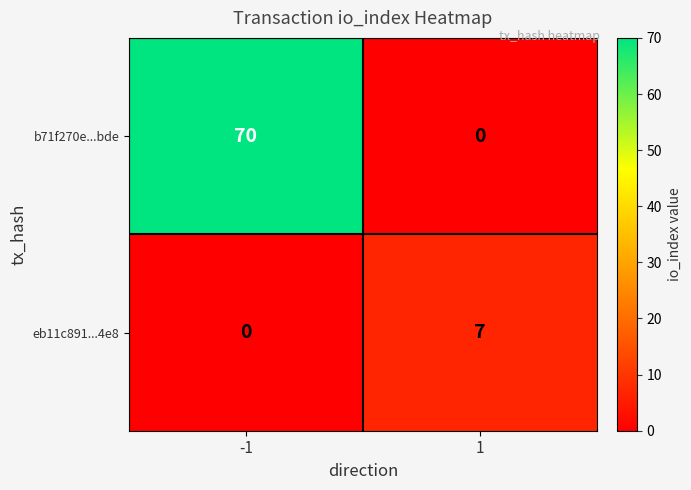

Reading right to left, transcribe all the data shown in this chart.

b71f270e...bde: 1=0	-1=70
eb11c891...4e8: 1=7	-1=0